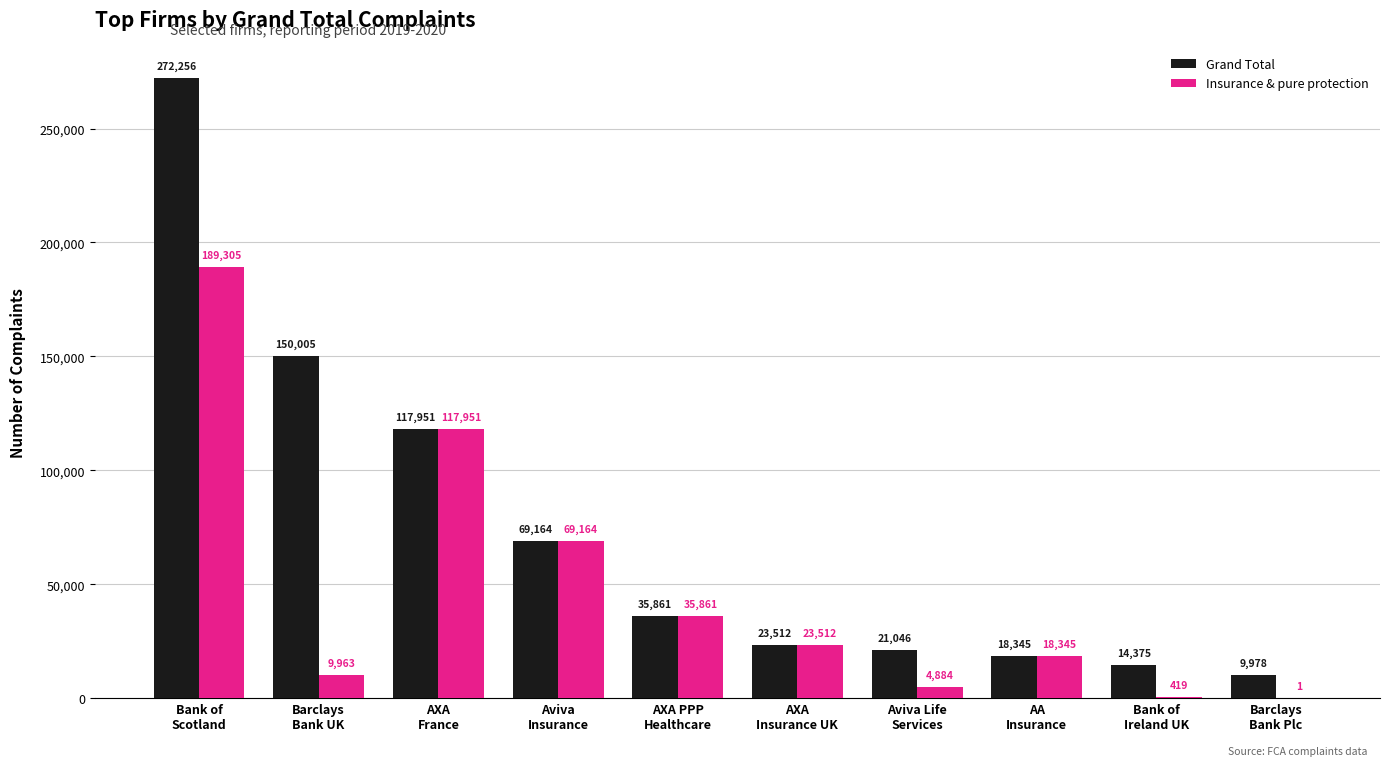

What are all the series names shown in the legend?

Grand Total, Insurance & pure protection